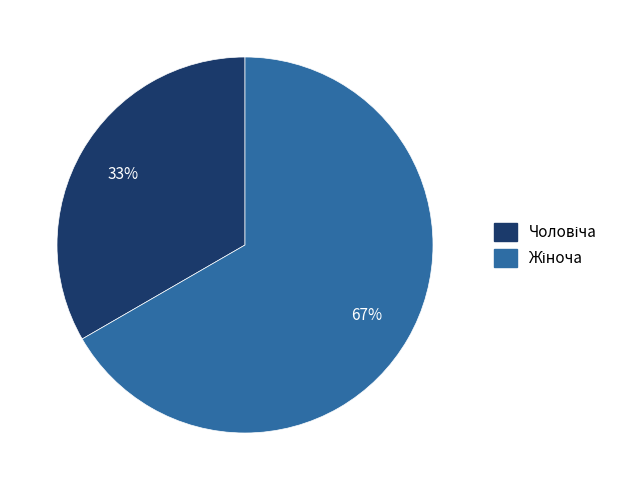

Is there any slice that represents more than half of the pie?

Yes